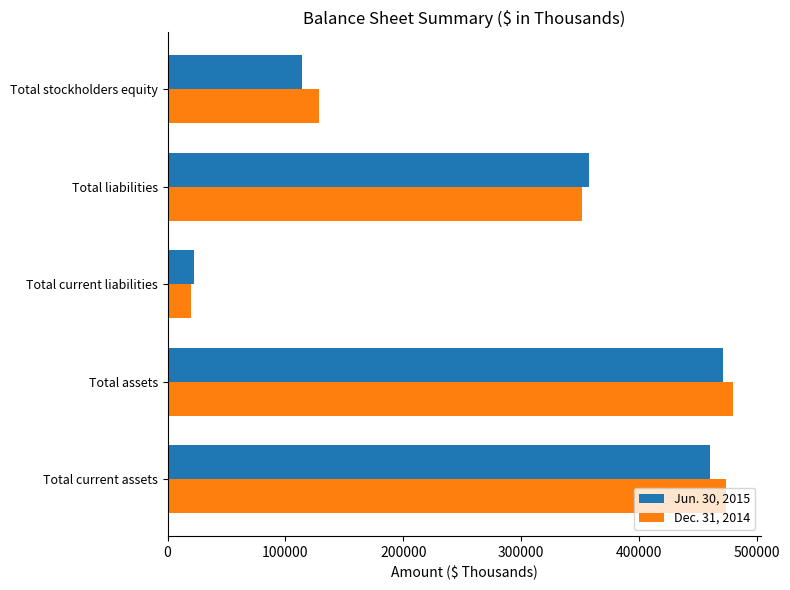

At which label is Jun. 30, 2015 closest to 246864?

Total liabilities